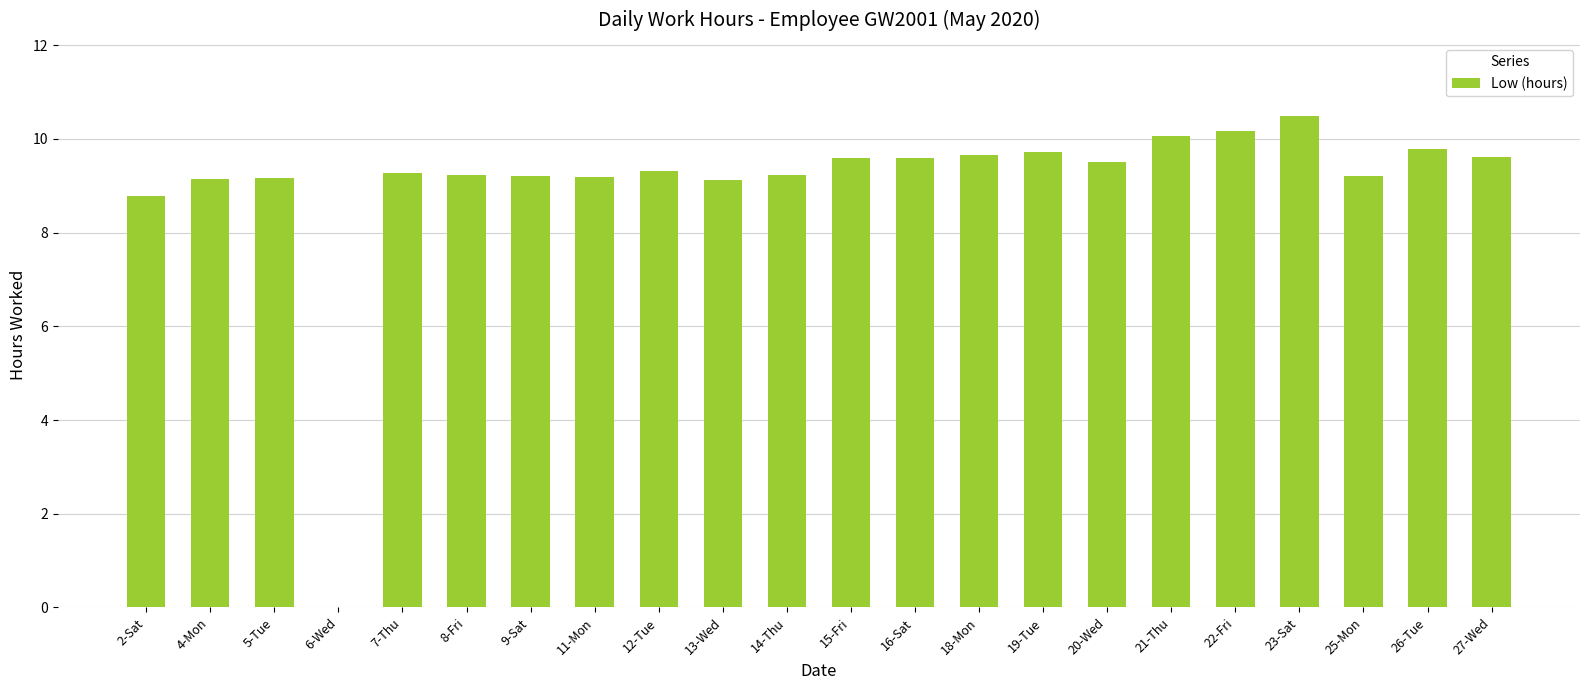

At which category does the chart reach its peak across all series?

23-Sat